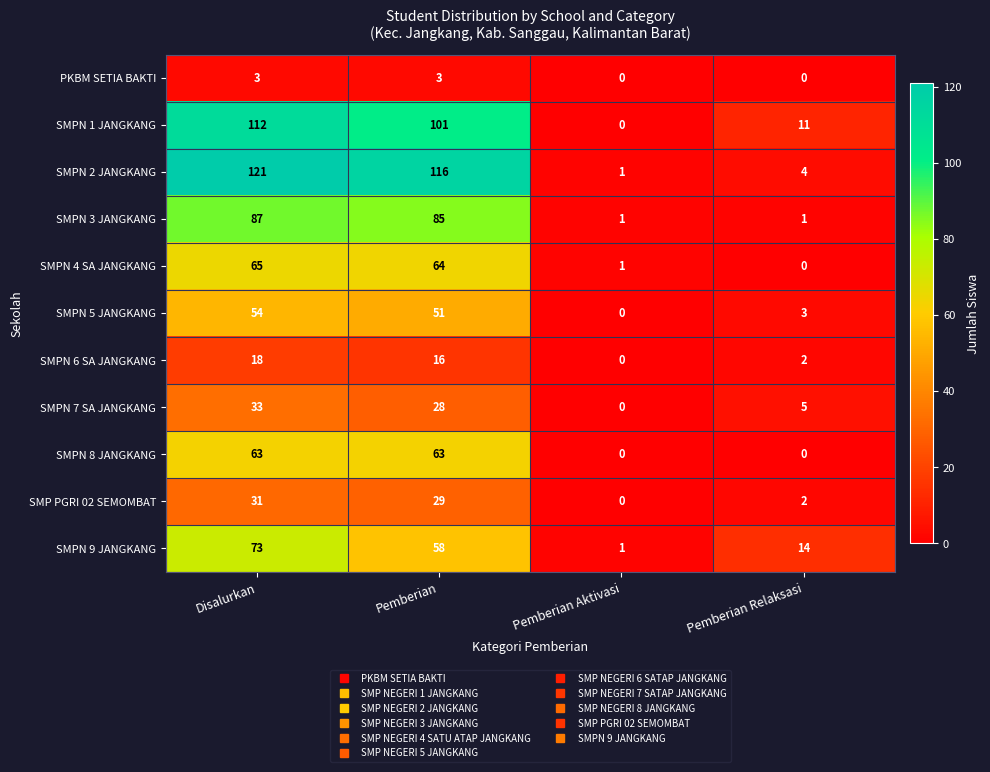

How many distinct data groups are displayed?

11